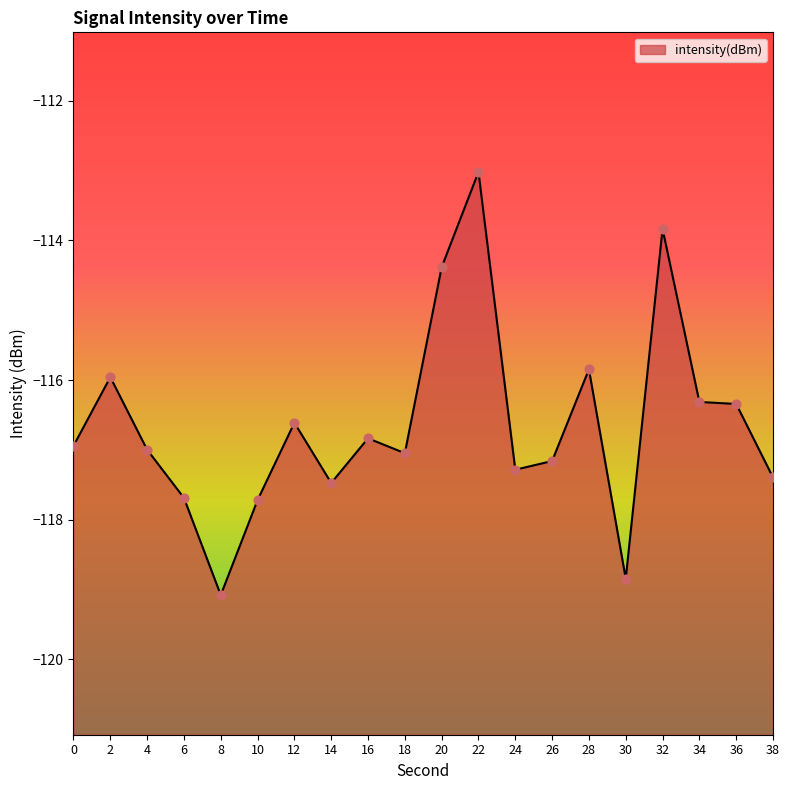

Between 8 and 4, which is larger?

4